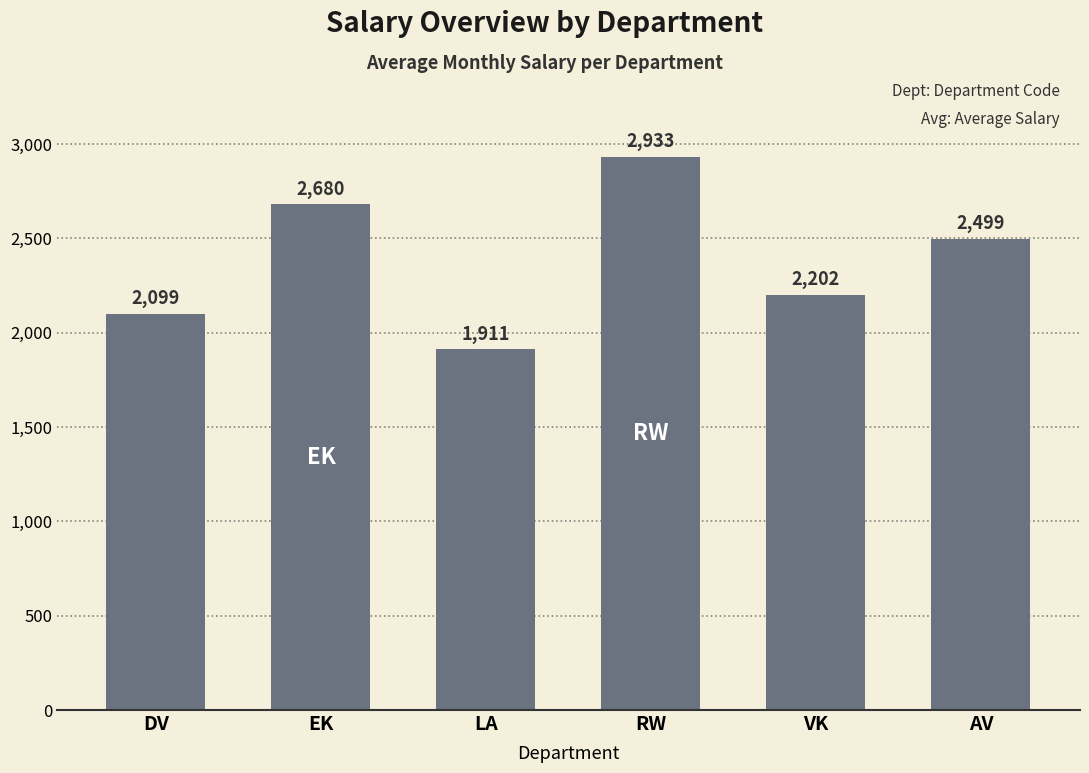

What is the label of the 2nd bar from the right?

VK